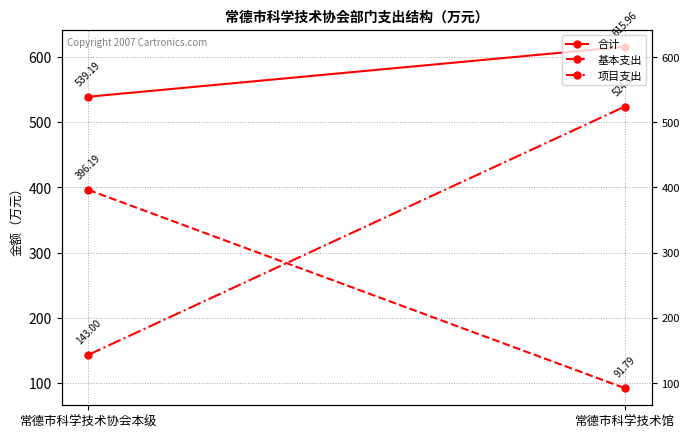

What is the difference between the maximum and minimum values in the 项目支出 series?

381.2